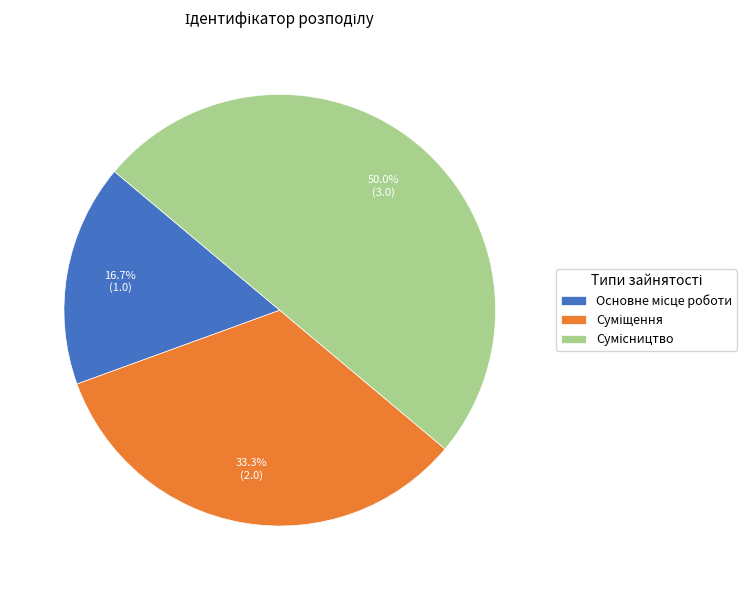

How much of the chart is everything except Основне місце роботи?

83.3%